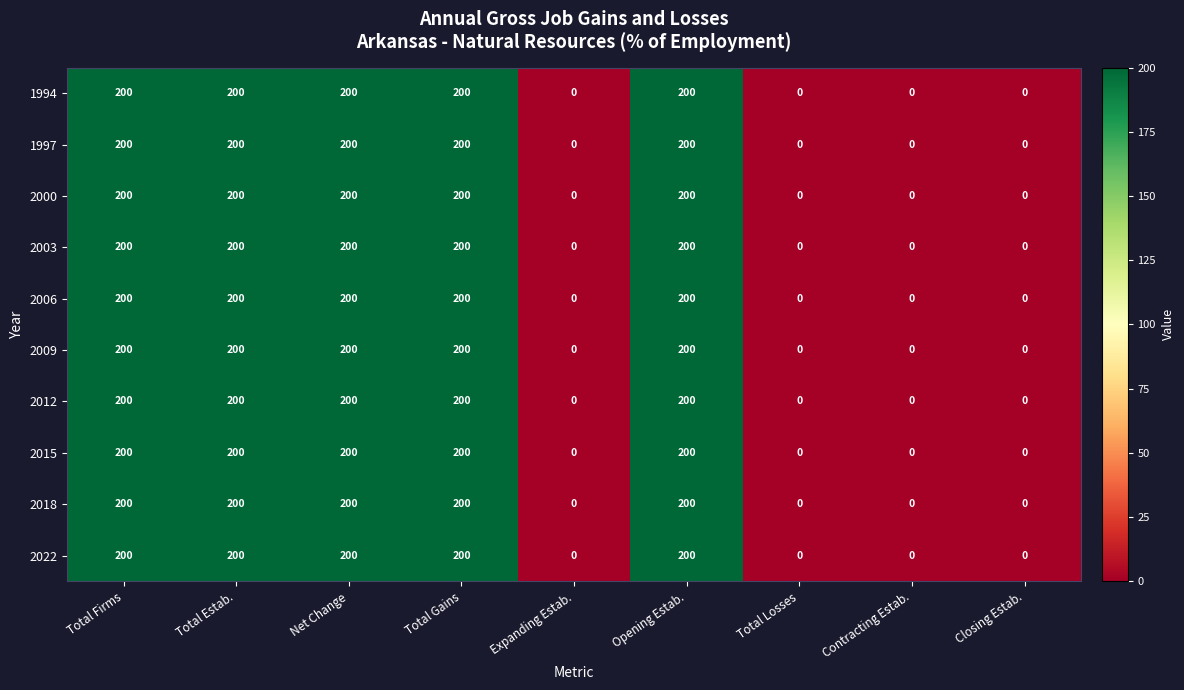

Is the value of 2009 at Total Gains greater than the value of 1997 at Total Losses?

Yes